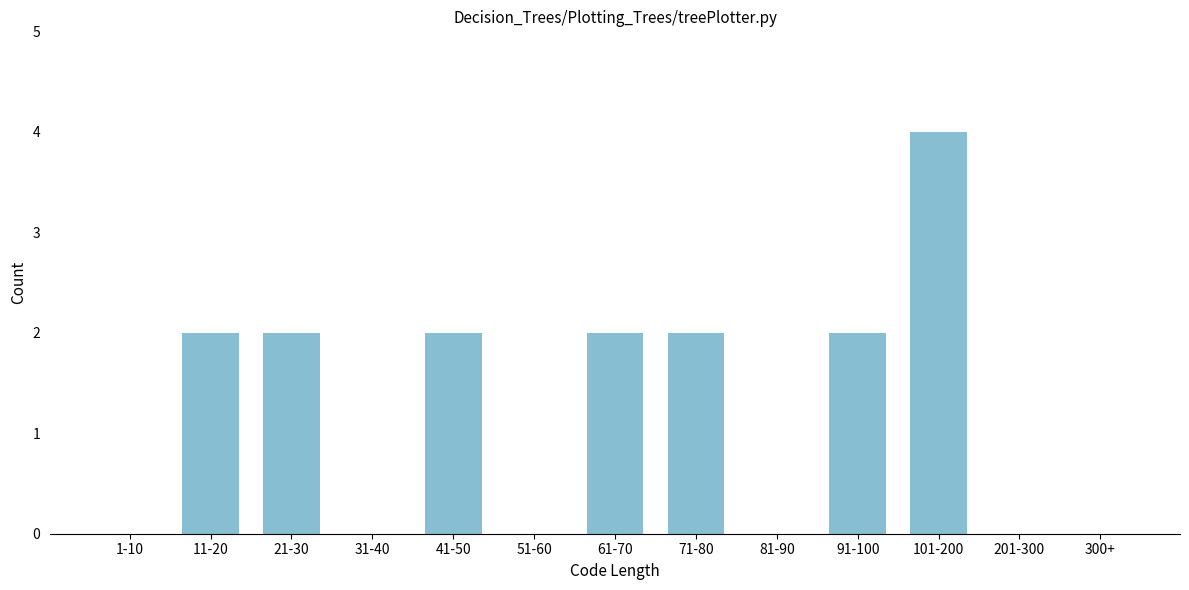

Reading left to right, transcribe all the data shown in this chart.

1-10=0	11-20=2	21-30=2	31-40=0	41-50=2	51-60=0	61-70=2	71-80=2	81-90=0	91-100=2	101-200=4	201-300=0	300+=0